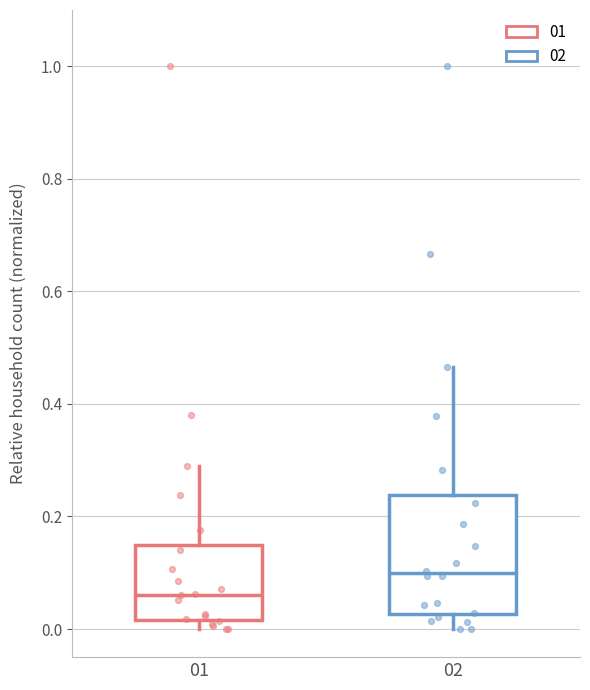

Reading left to right, transcribe this box plot: for each box, give where its median line is, the range the box spans, and where its two whiskers end, as read against the y-axis. The values are not printed on the chart, so give them approximately, as read against the axis.

01: median 0.06, box 0.02 to 0.14, whiskers 0.00 to 0.28
02: median 0.10, box 0.02 to 0.24, whiskers 0.00 to 0.46